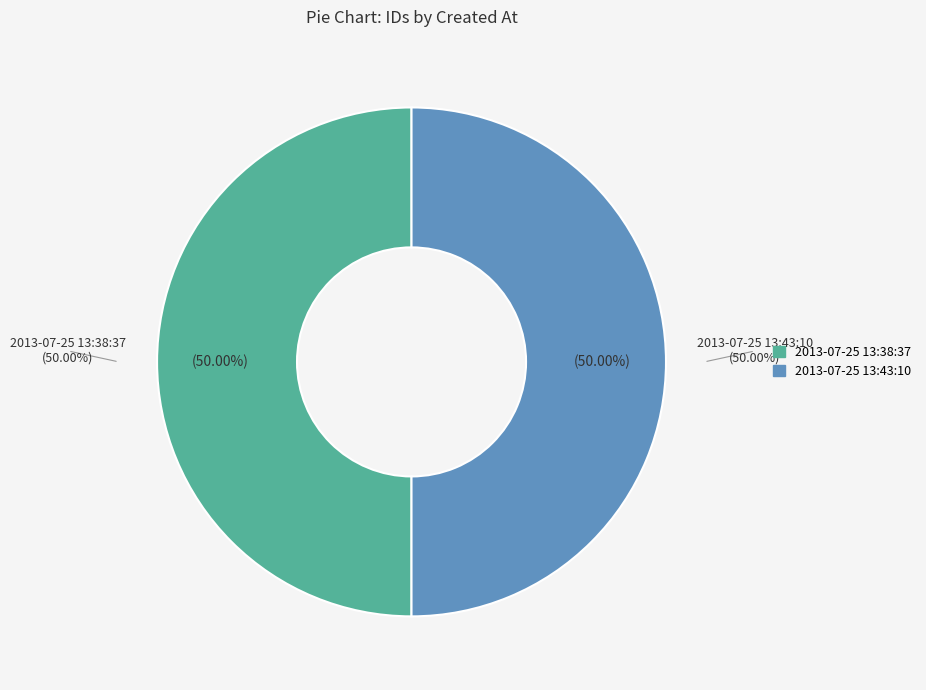

How much of the chart is everything except 2013-07-25 13:38:37?

50.0%